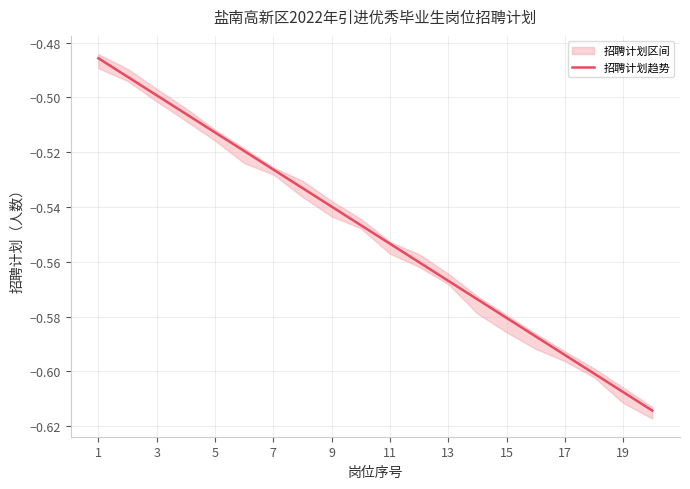

Does the chart display data point markers on the line(s)?

No